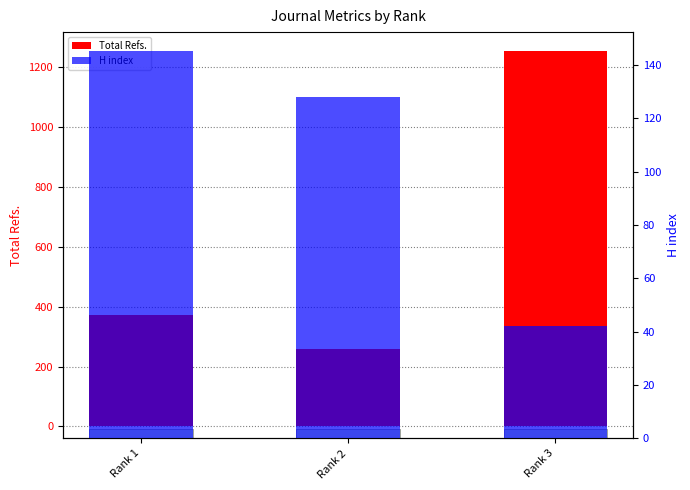

How many categories are shown in the chart?

3